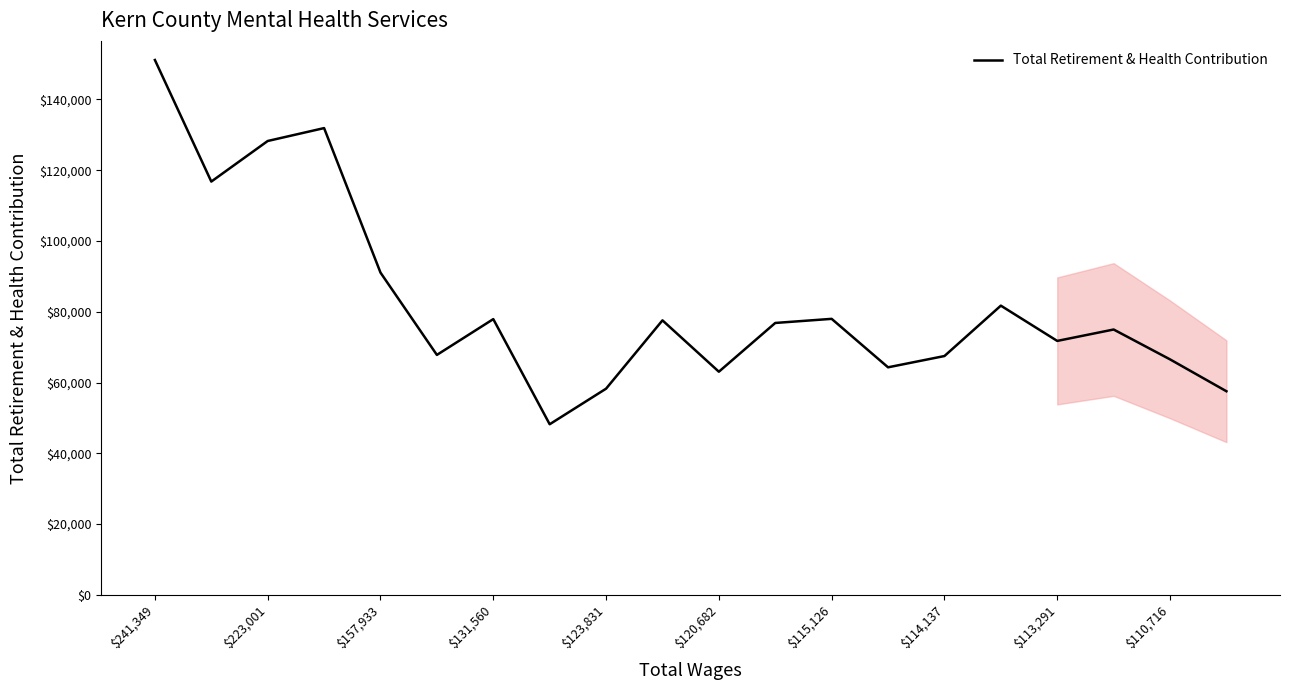

What is the minimum value shown in the chart?

48205